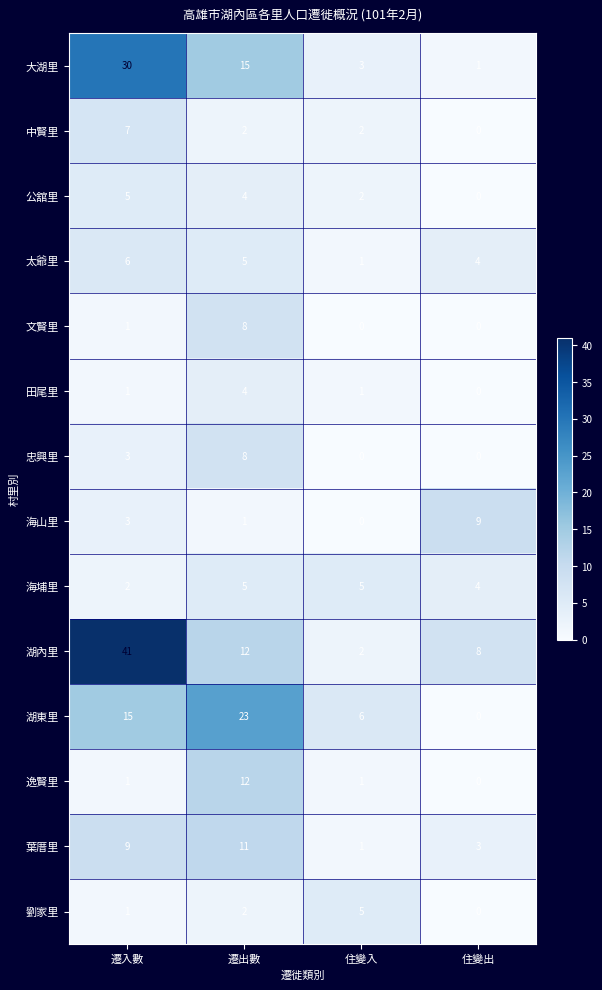

Count the 海埔里 values in the range 4 to 5.

3